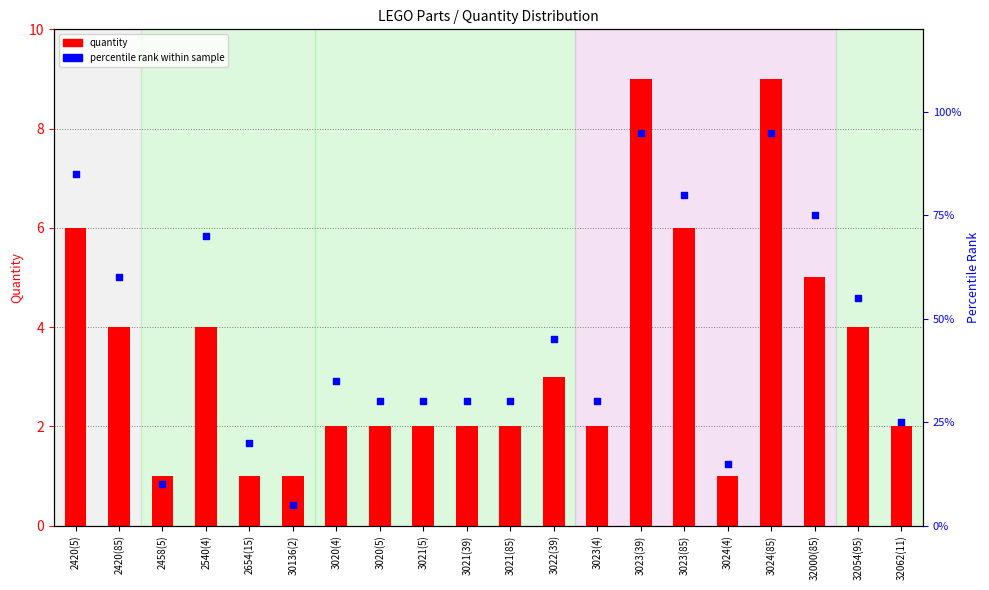

Between 3020(4) and 2458(5), which is larger?

3020(4)